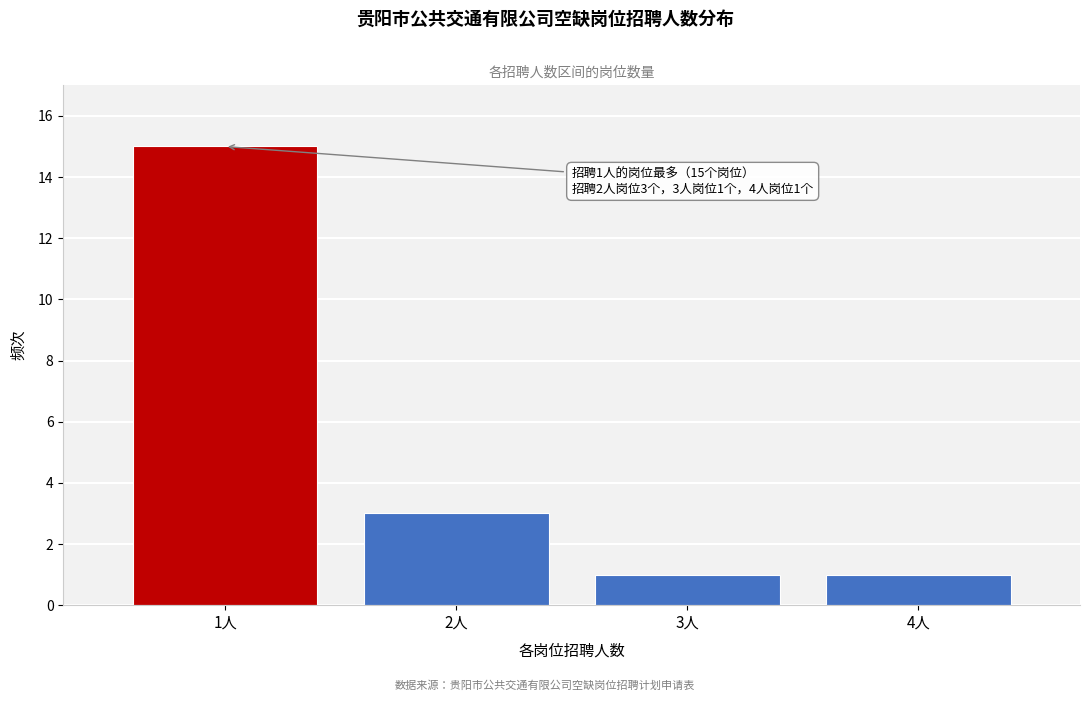

Reading left to right, what are all the values shown in this chart?

1人=15	2人=3	3人=1	4人=1